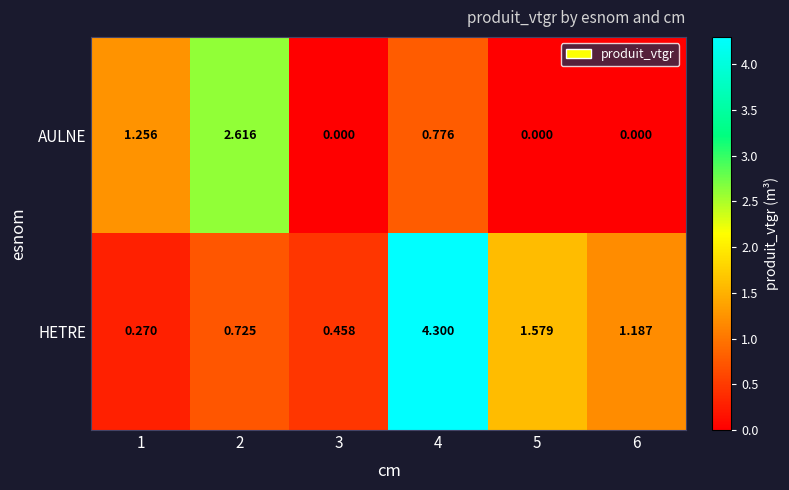

Which series has the widest spread of values?

HETRE